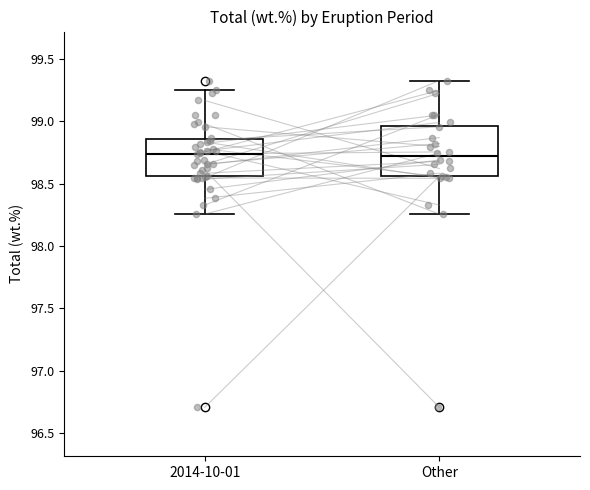

Which box is the tallest, from its lower edge to its upper edge?

Other